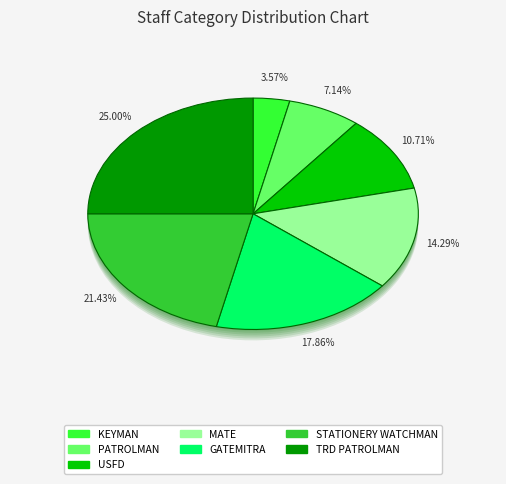

To the nearest percent, what is the average slice percentage?

14%